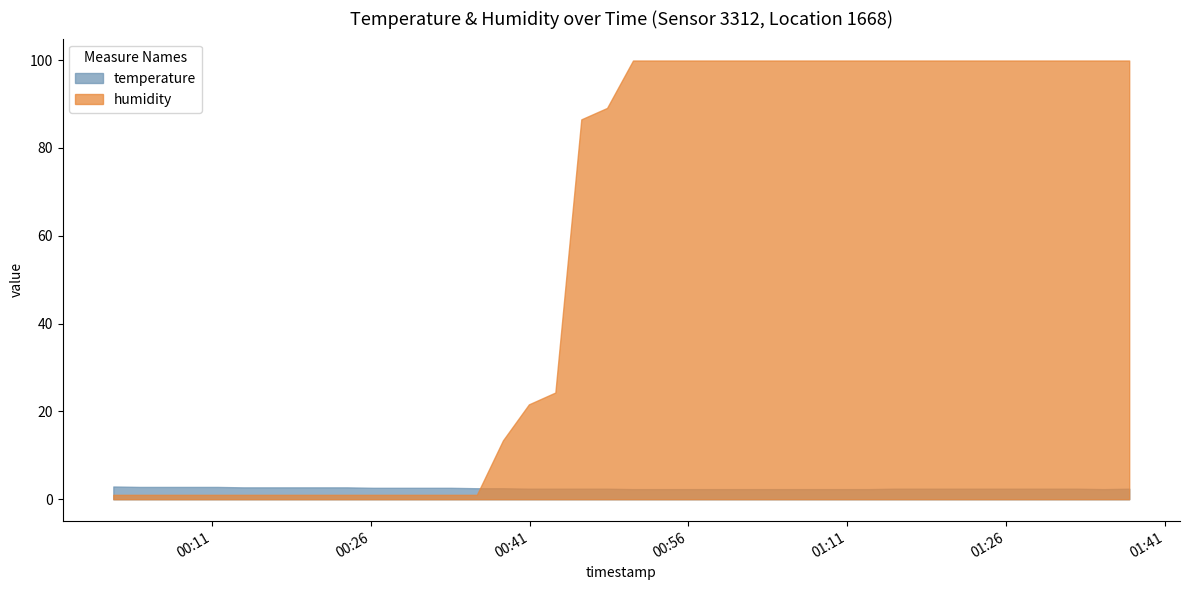

What is the total value across all series at 2023-03-11T01:35:11?

102.2